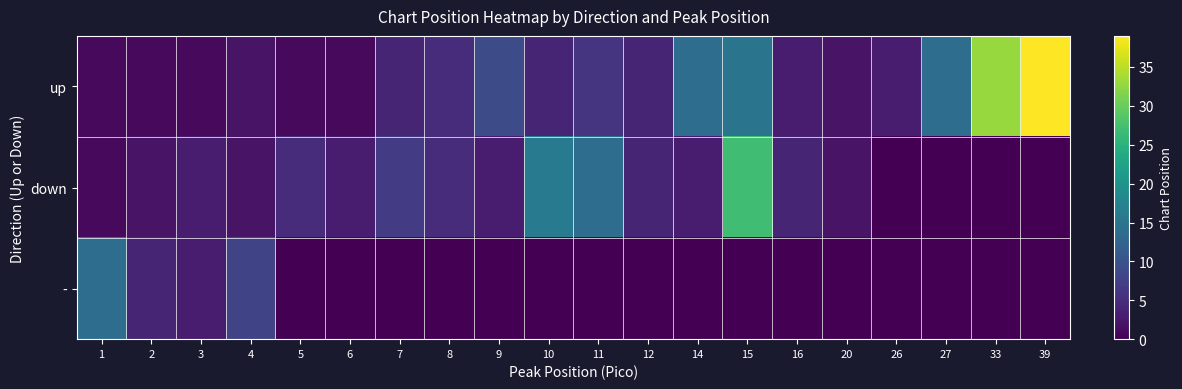

Which series has the largest total across all categories?

up